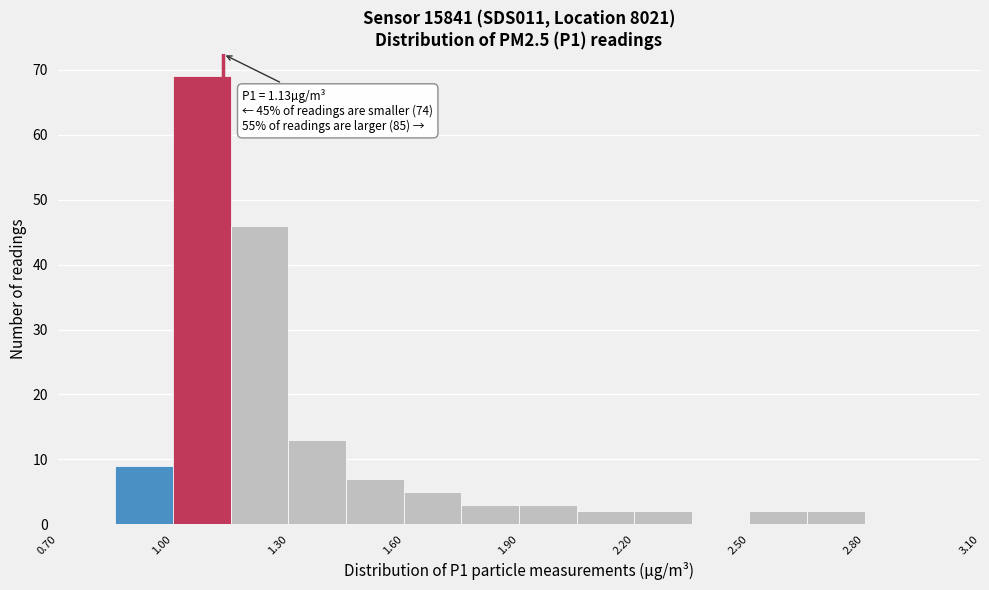

Around what value on the x-axis is the tallest bar? Give the approximate position of its centre, as read against the axis.

1.10